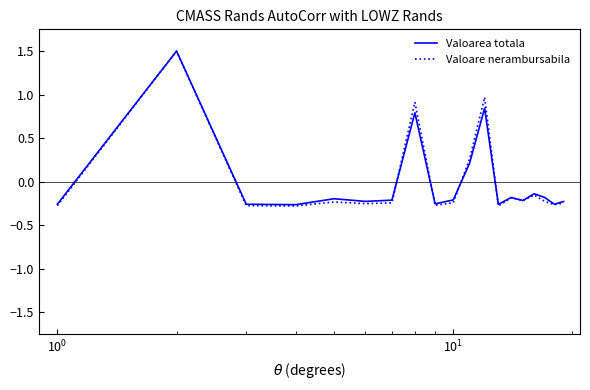

Which series has the largest range (max minus min)?

Valoare nerambursabila